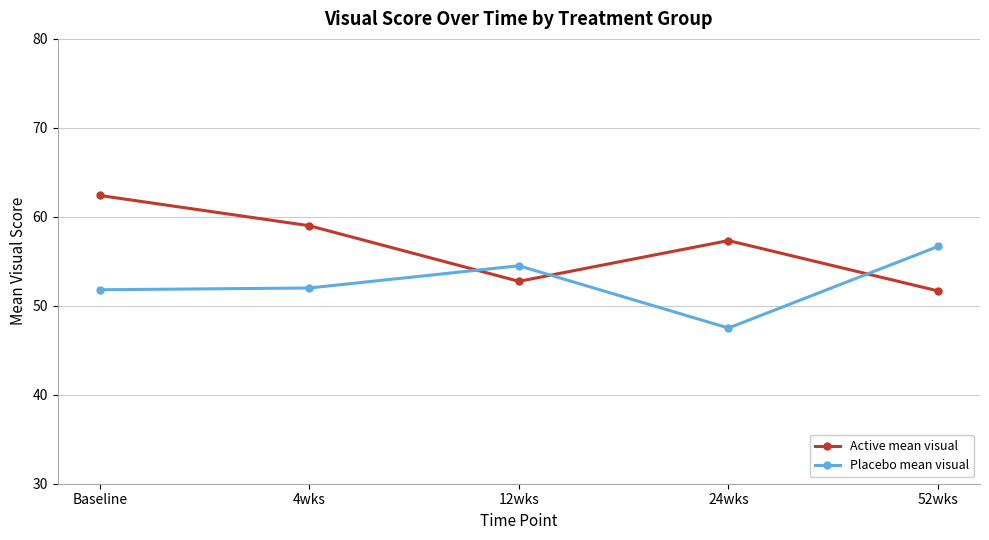

How many data points in Active mean visual are above 57?

3